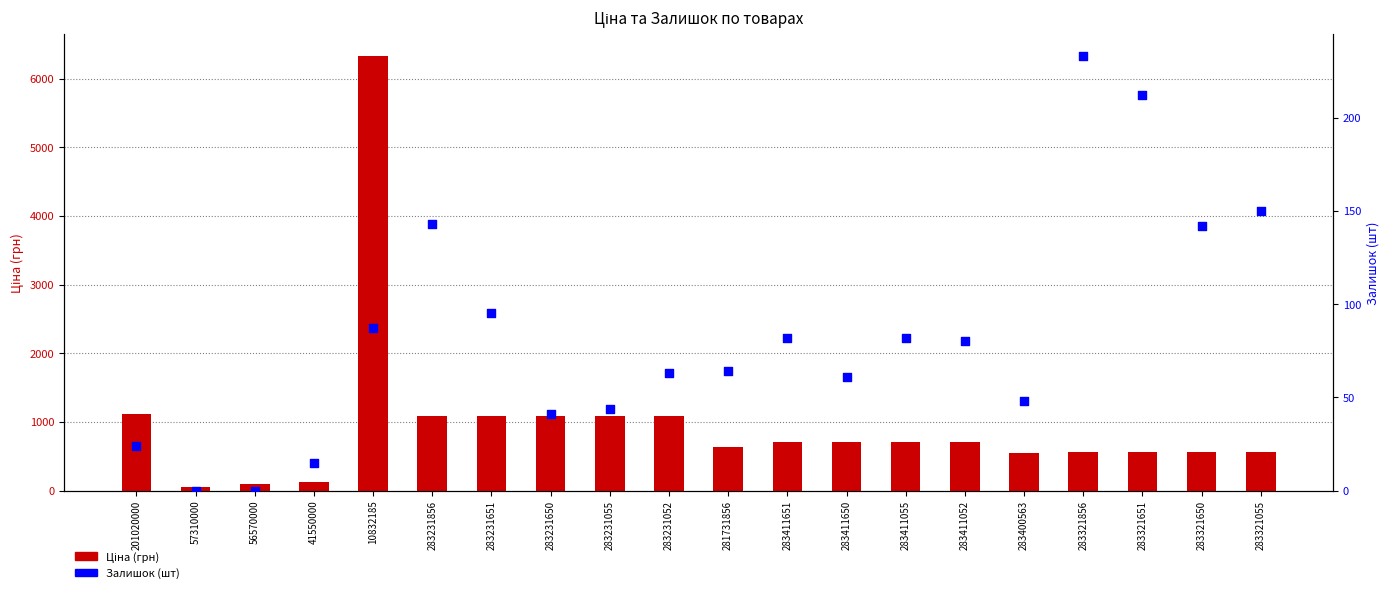

Which series contains the lowest Y value?

Залишок (шт)